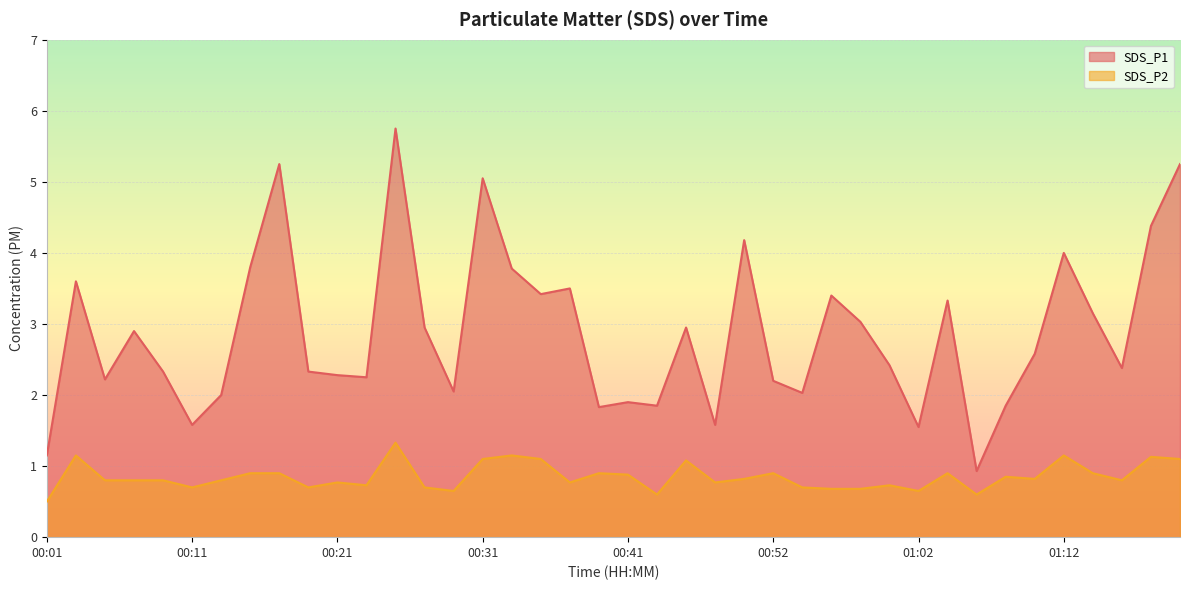

Reading right to left, extract all data points from this chart.

SDS_P1: 5.2	4.4	2.4	3.1	4.0	2.6	1.9	0.9	3.3	1.6	2.4	3.0	3.4	2.0	2.2	4.2	1.6	3.0	1.9	1.9	1.8	3.5	3.4	3.8	5.0	2.0	3.0	5.8	2.2	2.3	2.3	5.2	3.8	2.0	1.6	2.3	2.9	2.2	3.6	1.1
SDS_P2: 1.1	1.1	0.8	0.9	1.1	0.8	0.8	0.6	0.9	0.7	0.7	0.7	0.7	0.7	0.9	0.8	0.8	1.1	0.6	0.9	0.9	0.8	1.1	1.1	1.1	0.7	0.7	1.3	0.7	0.8	0.7	0.9	0.9	0.8	0.7	0.8	0.8	0.8	1.1	0.5